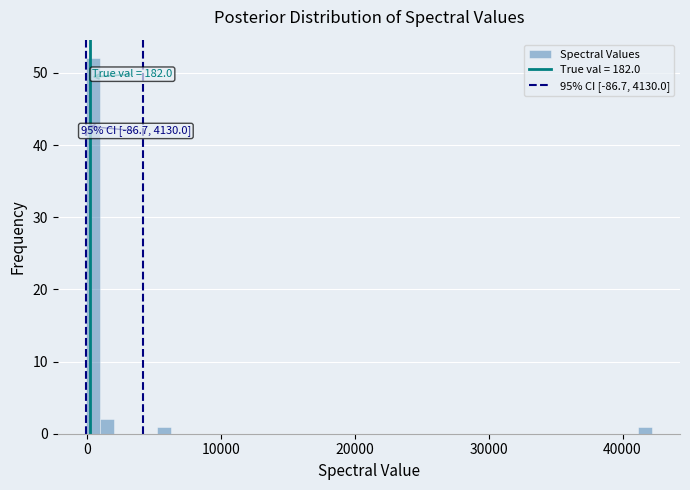

Around what value on the x-axis is the tallest bar? Give the approximate position of its centre, as read against the axis.

0